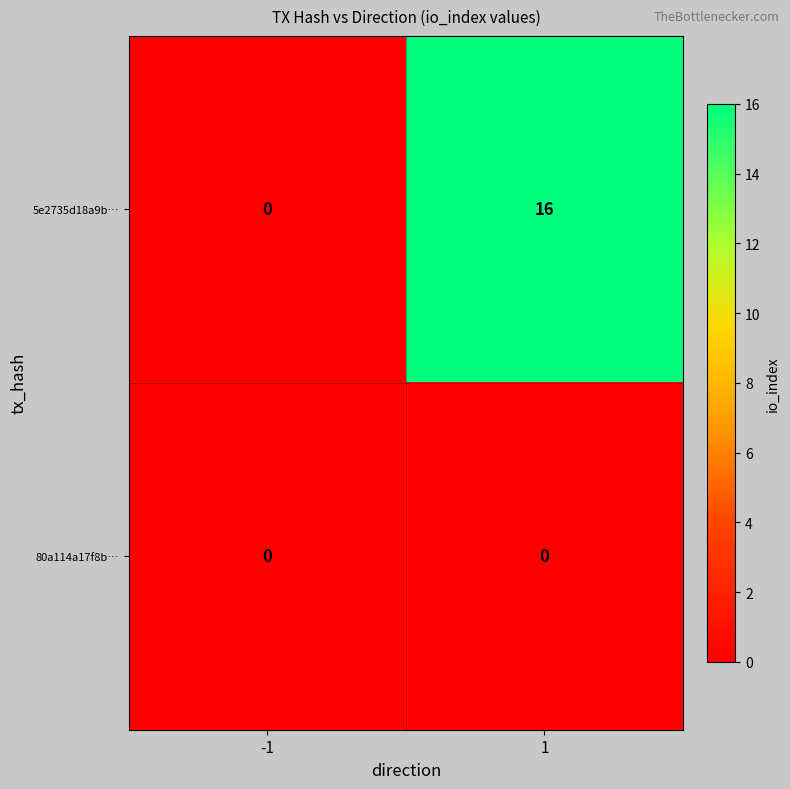

At which category is the sum across all series the highest?

1